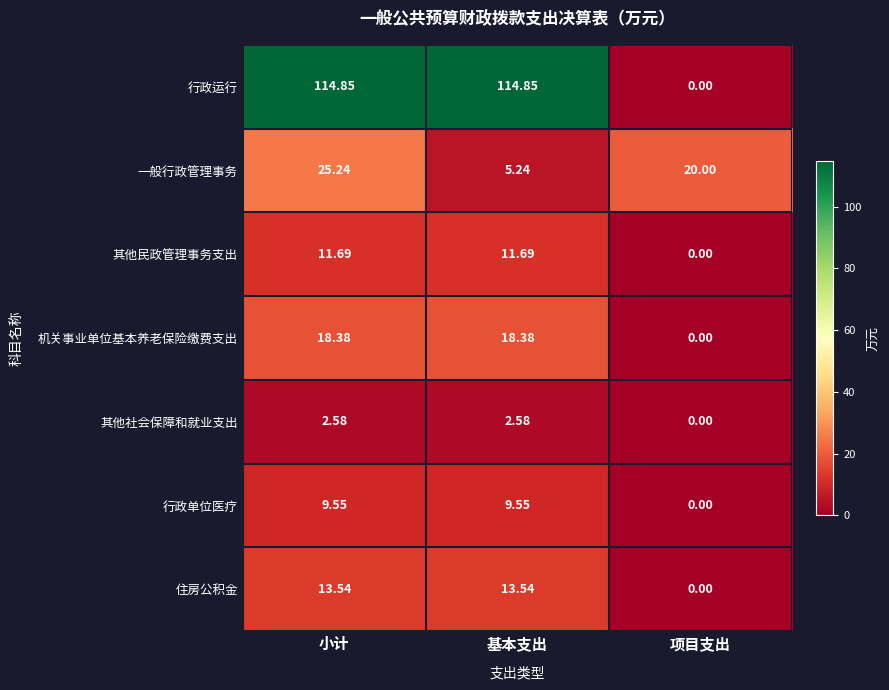

Which category has the lowest value in the 其他民政管理事务支出 series?

项目支出